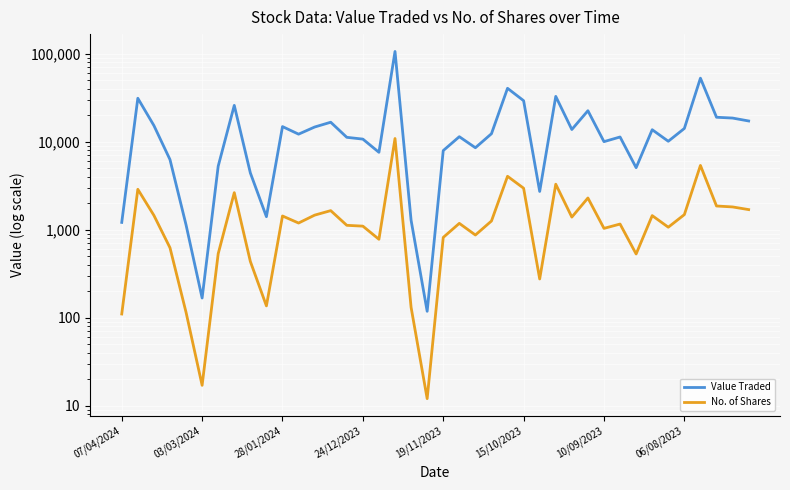

What is the highest value of the Value Traded series?

105972